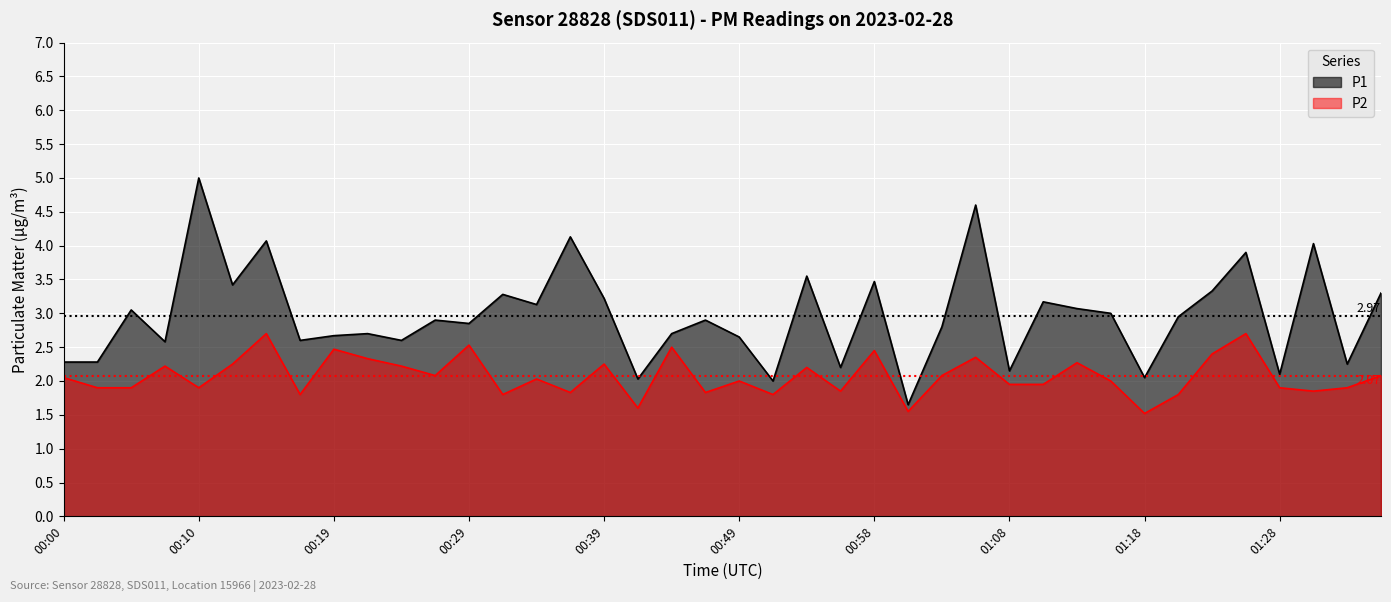

What is the label of the 13th point from the right?

01:06